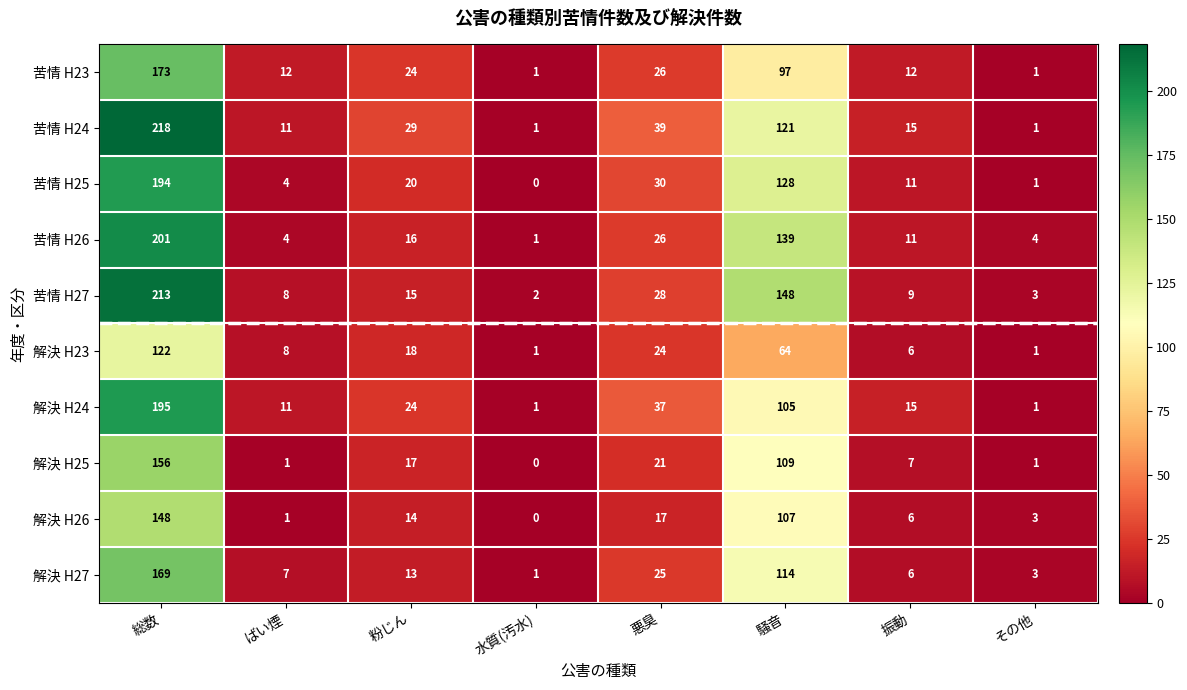

Rank the series by their maximum value, from lowest to highest.

解決 H23, 解決 H26, 解決 H25, 解決 H27, 苦情 H23, 苦情 H25, 解決 H24, 苦情 H26, 苦情 H27, 苦情 H24